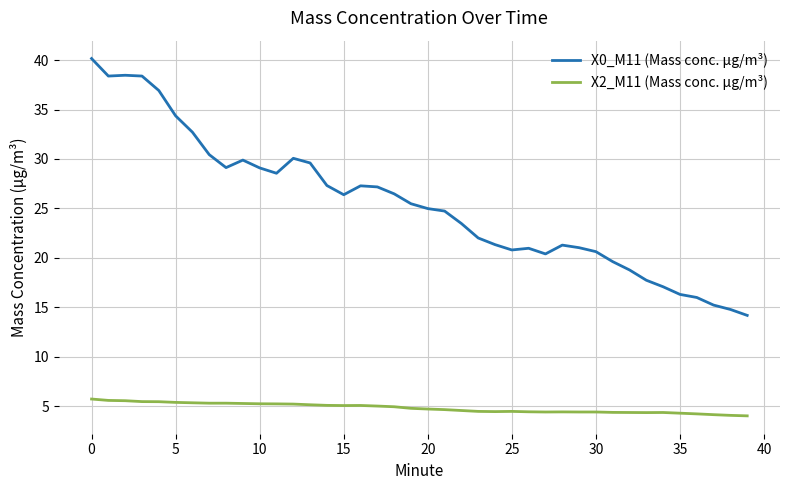

True or false: X0_M11 (Mass conc. μg/m³) and X2_M11 (Mass conc. μg/m³) intersect in this chart.

False